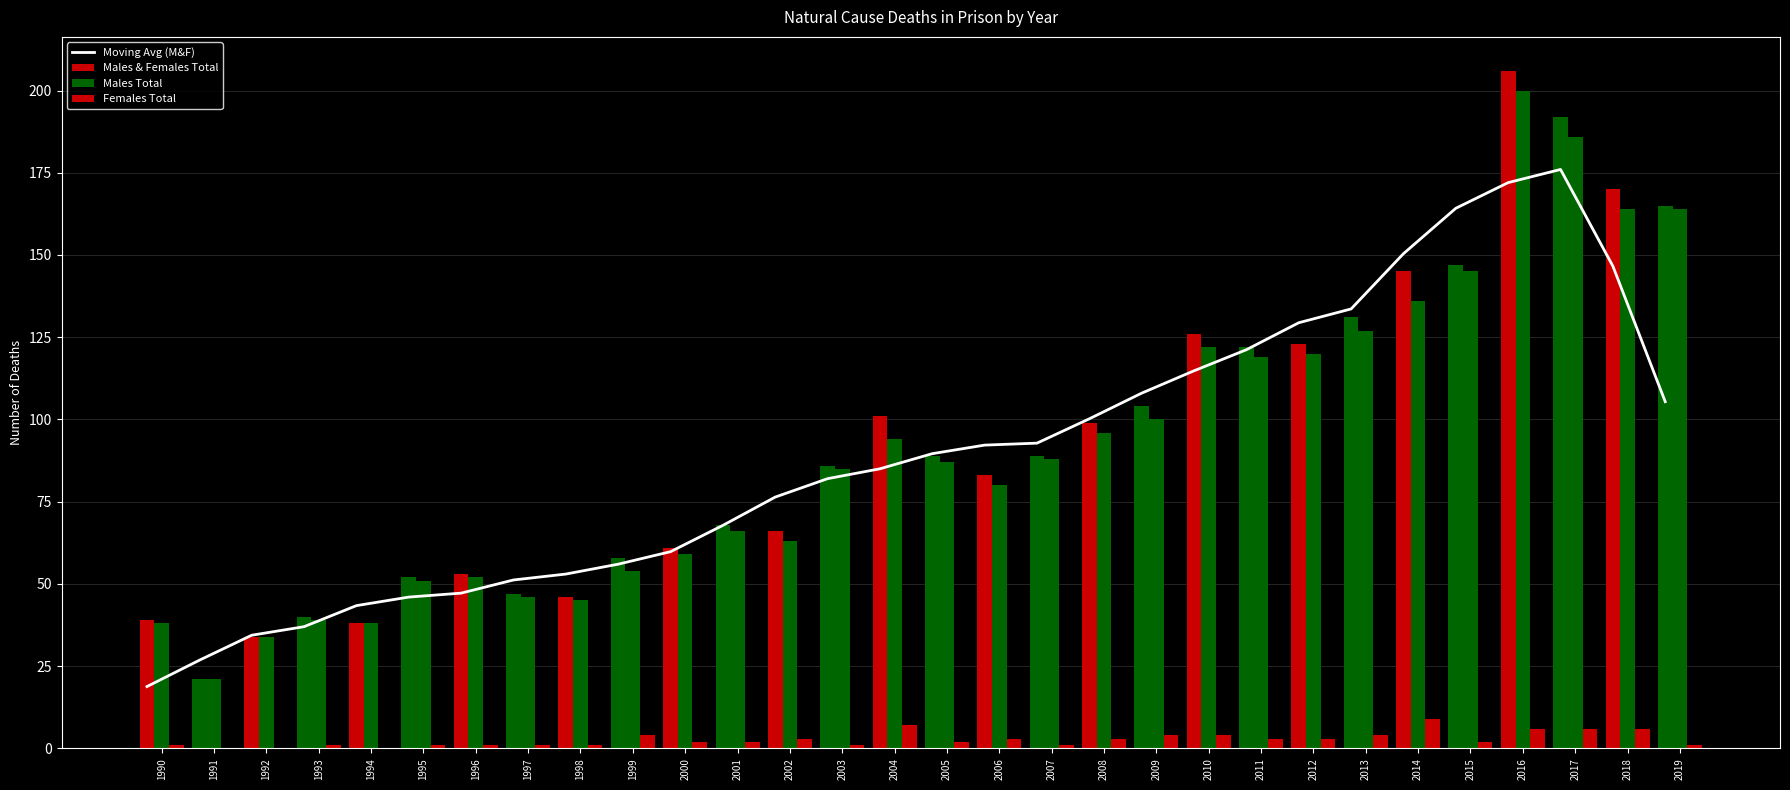

Is the value of Moving Avg (M&F) at 1991 greater than the value of Males & Females Total at 1992?

No